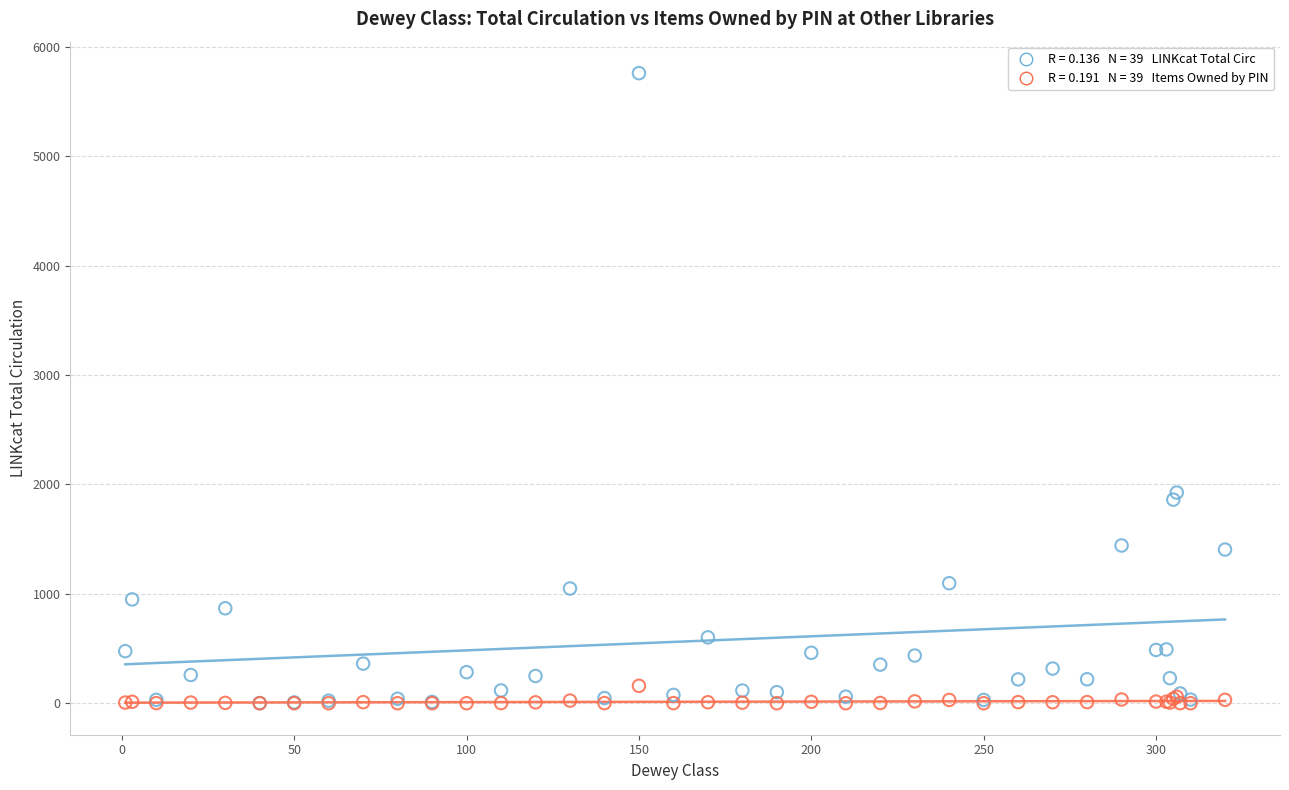

Across all series, what Y value is closest to 2880?

1926